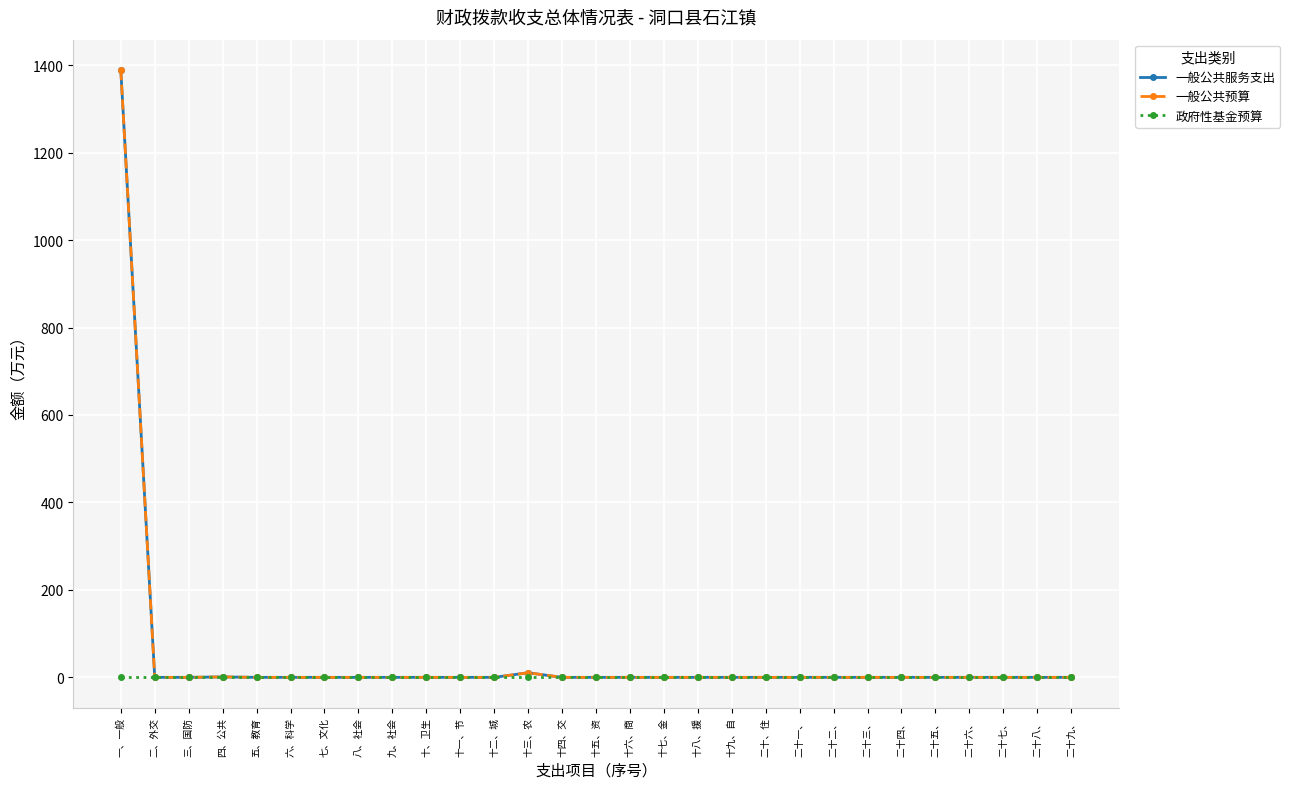

True or false: 政府性基金预算 and 一般公共预算 intersect in this chart.

False